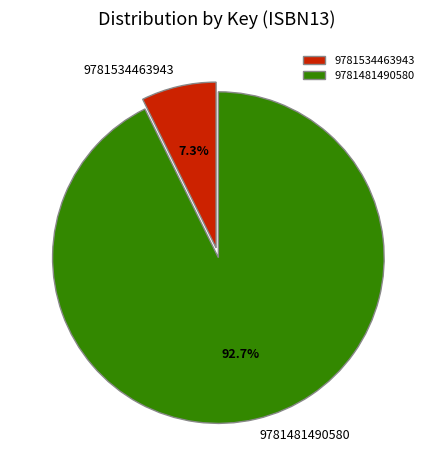

Which slice is the largest?

9781481490580